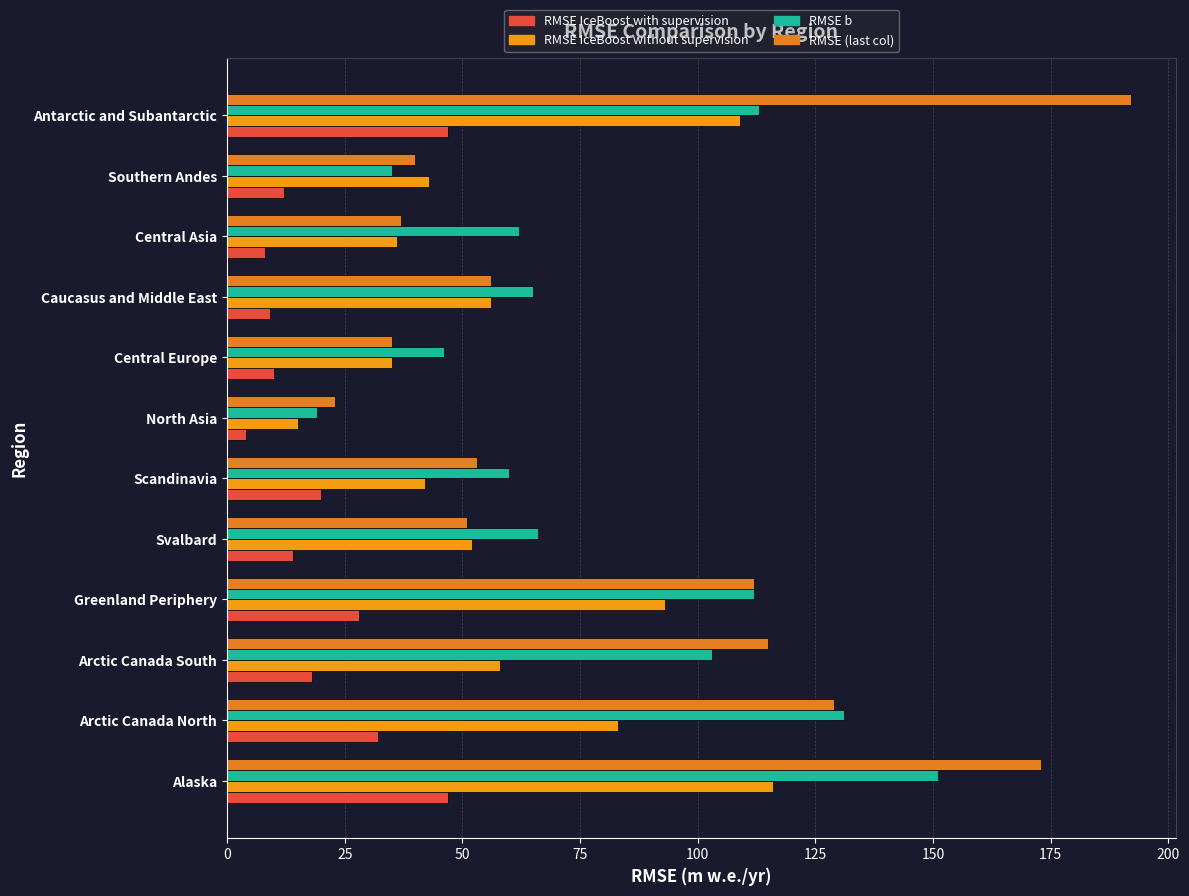

What position from the left is North Asia?

7